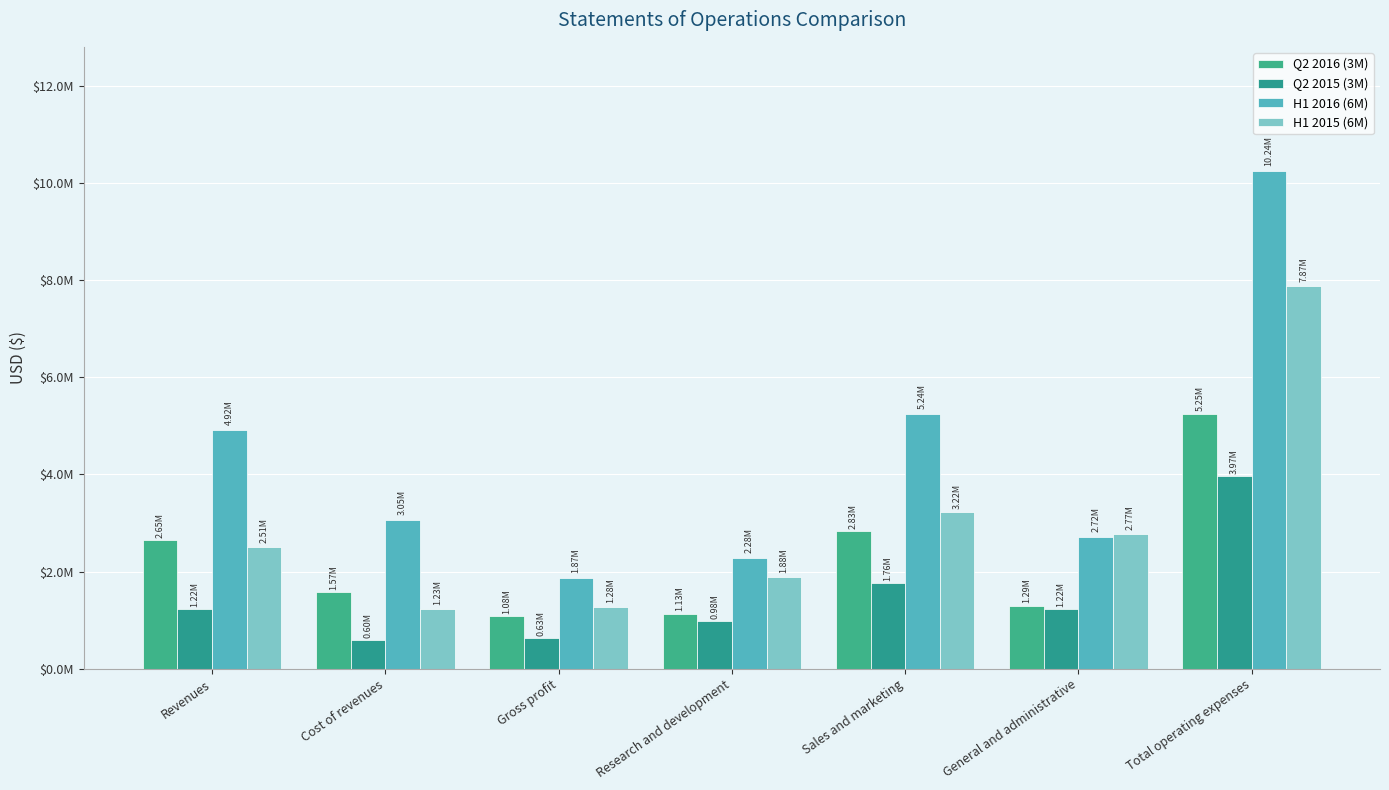

Reading left to right, what are all the values shown in this chart?

Q2 2016 (3M): Revenues=2647422	Cost of revenues=1572370	Gross profit=1075052	Research and development=1127850	Sales and marketing=2832279	General and administrative=1292305	Total operating expenses=5252434
Q2 2015 (3M): Revenues=1224987	Cost of revenues=595032	Gross profit=629955	Research and development=982253	Sales and marketing=1762282	General and administrative=1224822	Total operating expenses=3969357
H1 2016 (6M): Revenues=4922669	Cost of revenues=3054883	Gross profit=1867786	Research and development=2284640	Sales and marketing=5240158	General and administrative=2716646	Total operating expenses=10241444
H1 2015 (6M): Revenues=2507947	Cost of revenues=1232293	Gross profit=1275654	Research and development=1884795	Sales and marketing=3217968	General and administrative=2770912	Total operating expenses=7873675